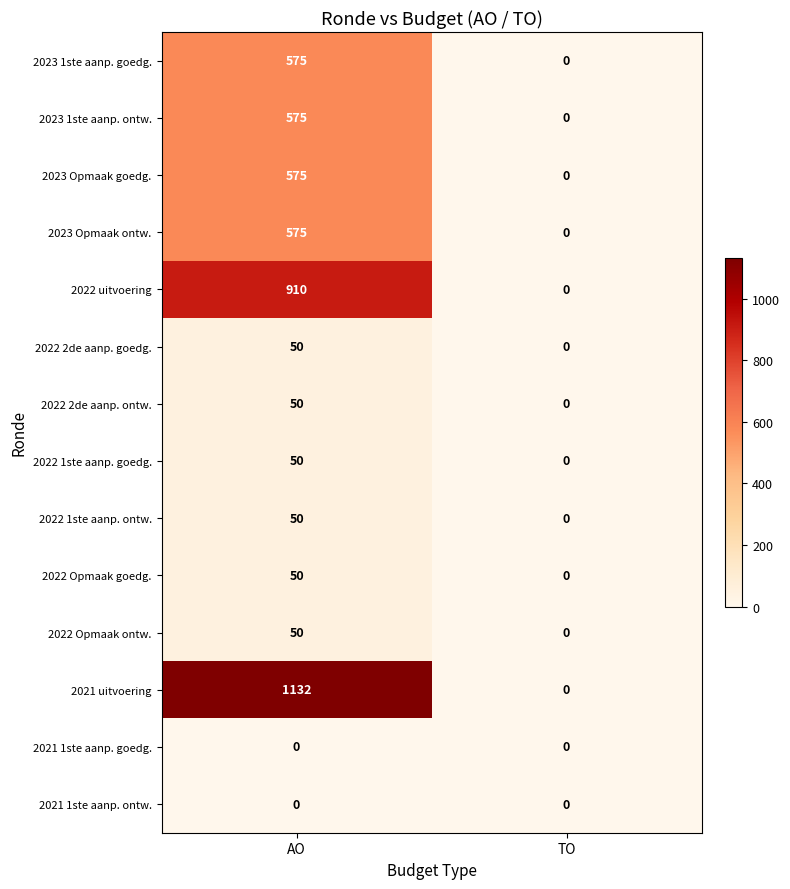

Count the number of data series in this chart.

14